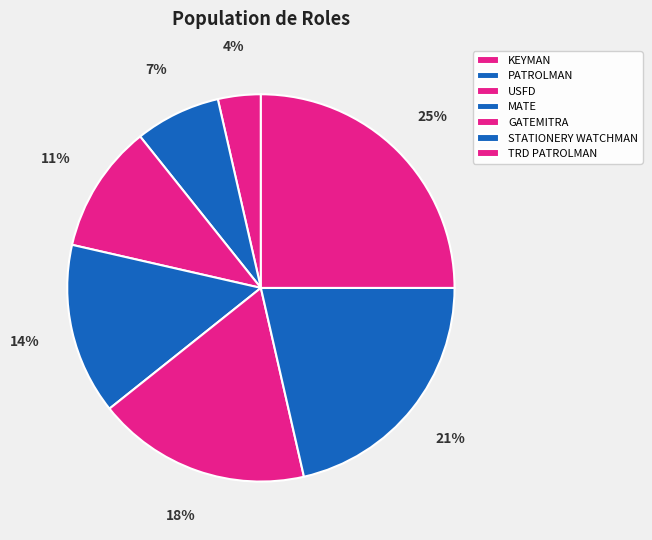

How many segments does this pie chart have?

7